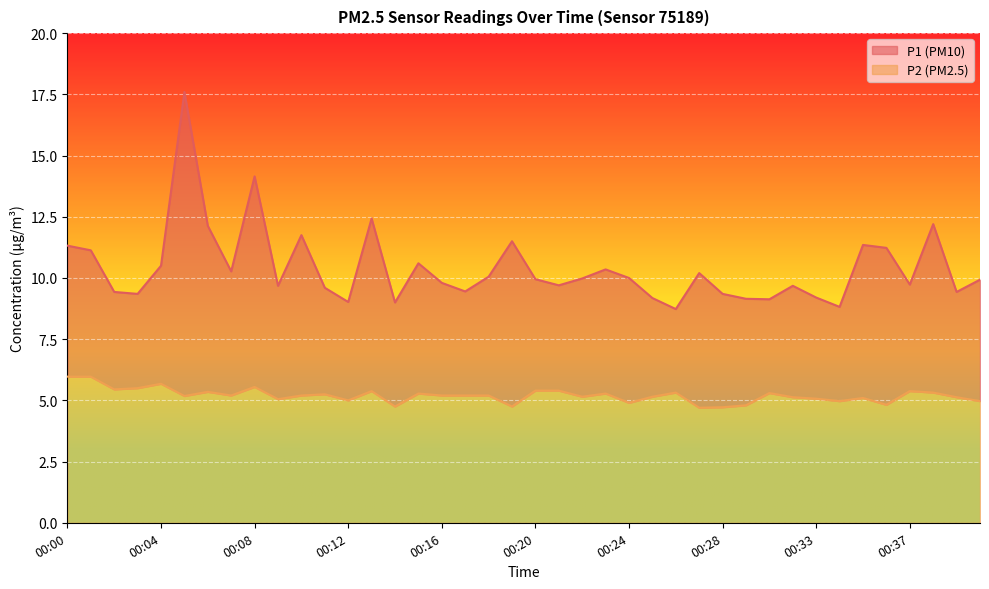

Is it true that P1 equals 15.5 at 00:00?

False